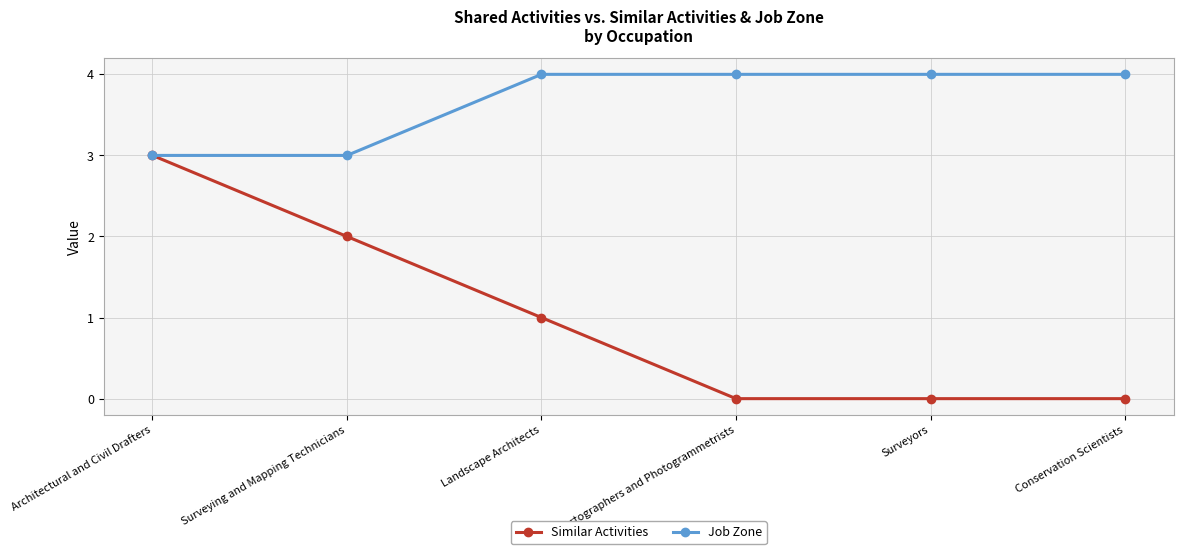

Which series changed the most between Architectural and Civil Drafters and Landscape Architects?

Similar Activities